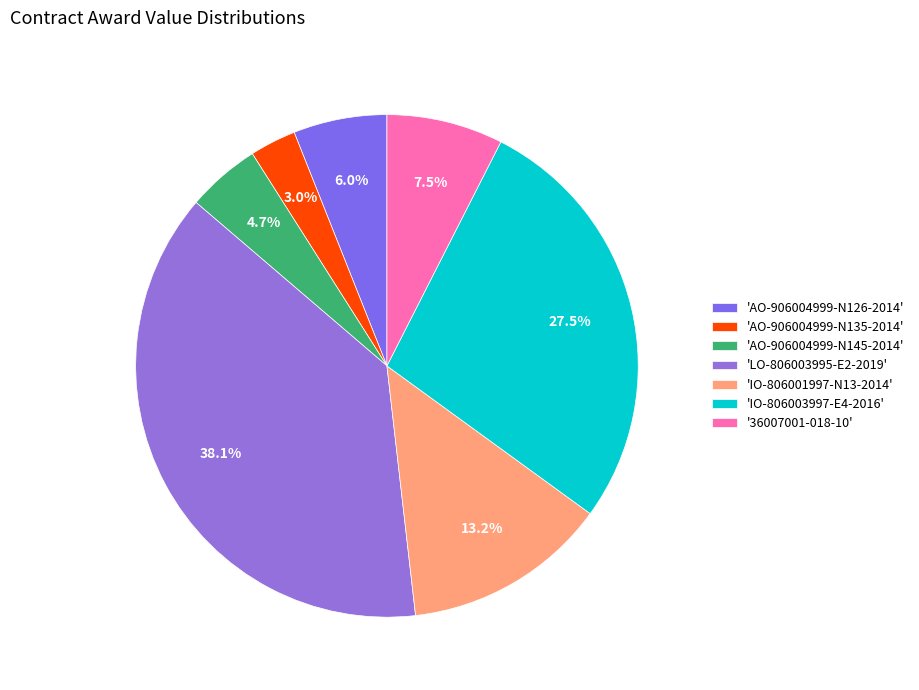

Rank the categories by value from lowest to highest.

'AO-906004999-N135-2014', 'AO-906004999-N145-2014', 'AO-906004999-N126-2014', '36007001-018-10', 'IO-806001997-N13-2014', 'IO-806003997-E4-2016', 'LO-806003995-E2-2019'